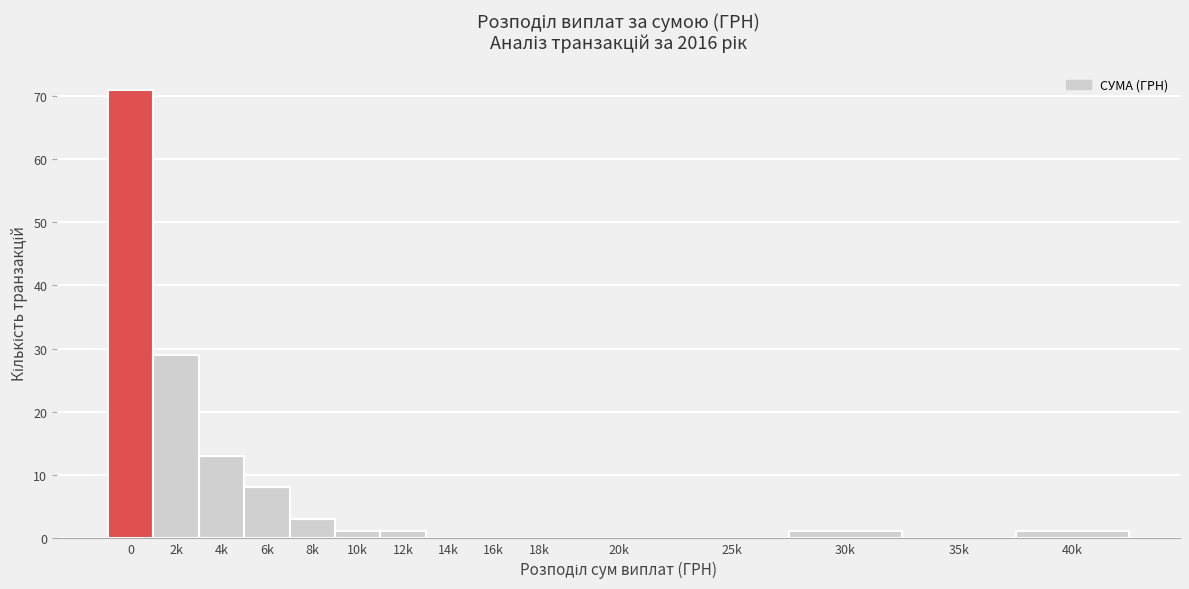

Reading left to right, transcribe all the data shown in this chart.

0=71	2k=29	4k=13	6k=8	8k=3	10k=1	12k=1	14k=0	16k=0	18k=0	20k=0	25k=0	30k=1	35k=0	40k=1